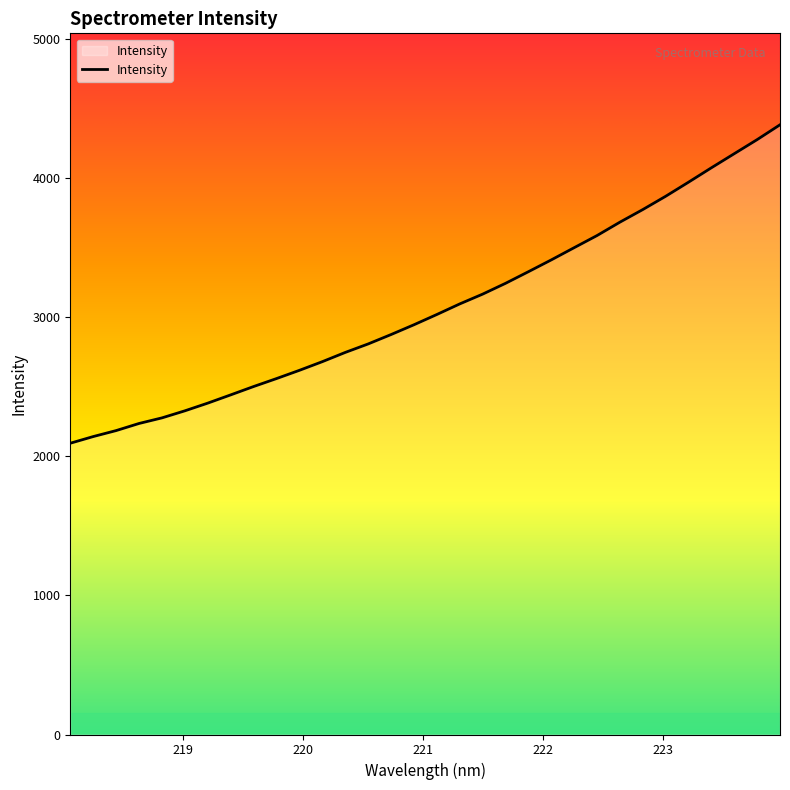

What is the greatest value displayed?

4385.4